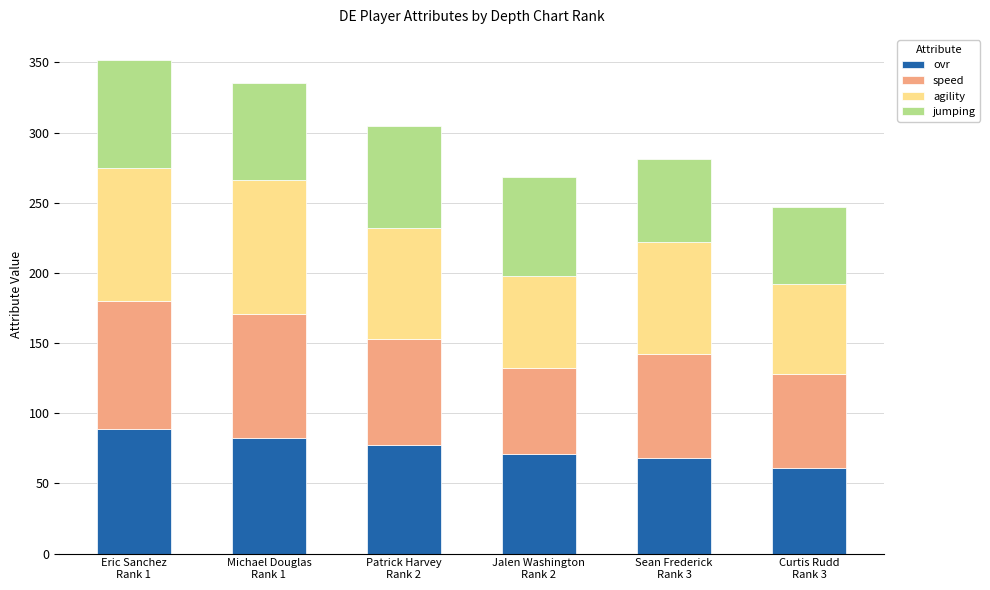

List the labels in order of ovr value, smallest first.

Curtis Rudd
Rank 3, Sean Frederick
Rank 3, Jalen Washington
Rank 2, Patrick Harvey
Rank 2, Michael Douglas
Rank 1, Eric Sanchez
Rank 1